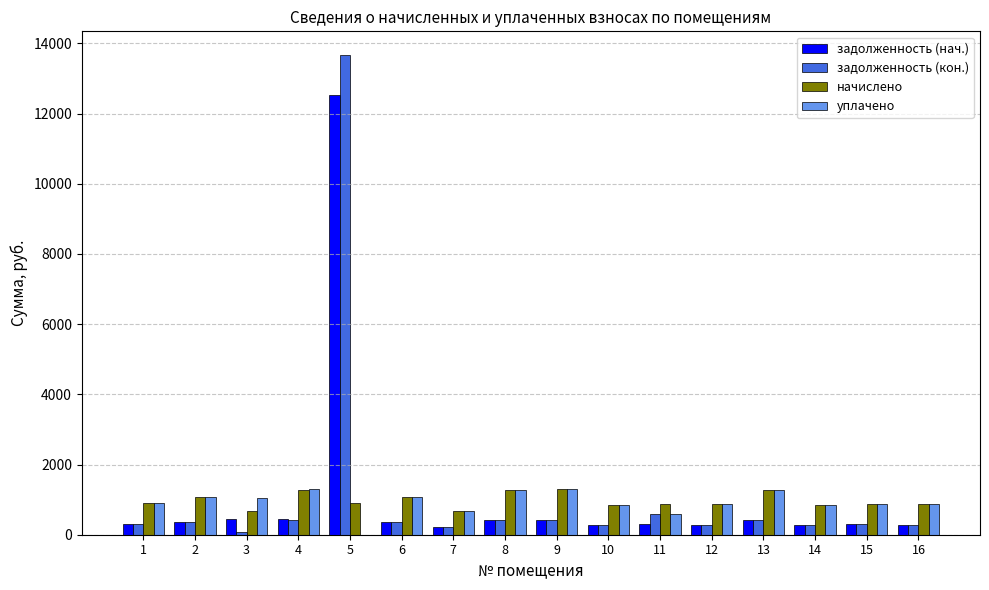

How many data points in задолженность (кон.) are above 362?

8